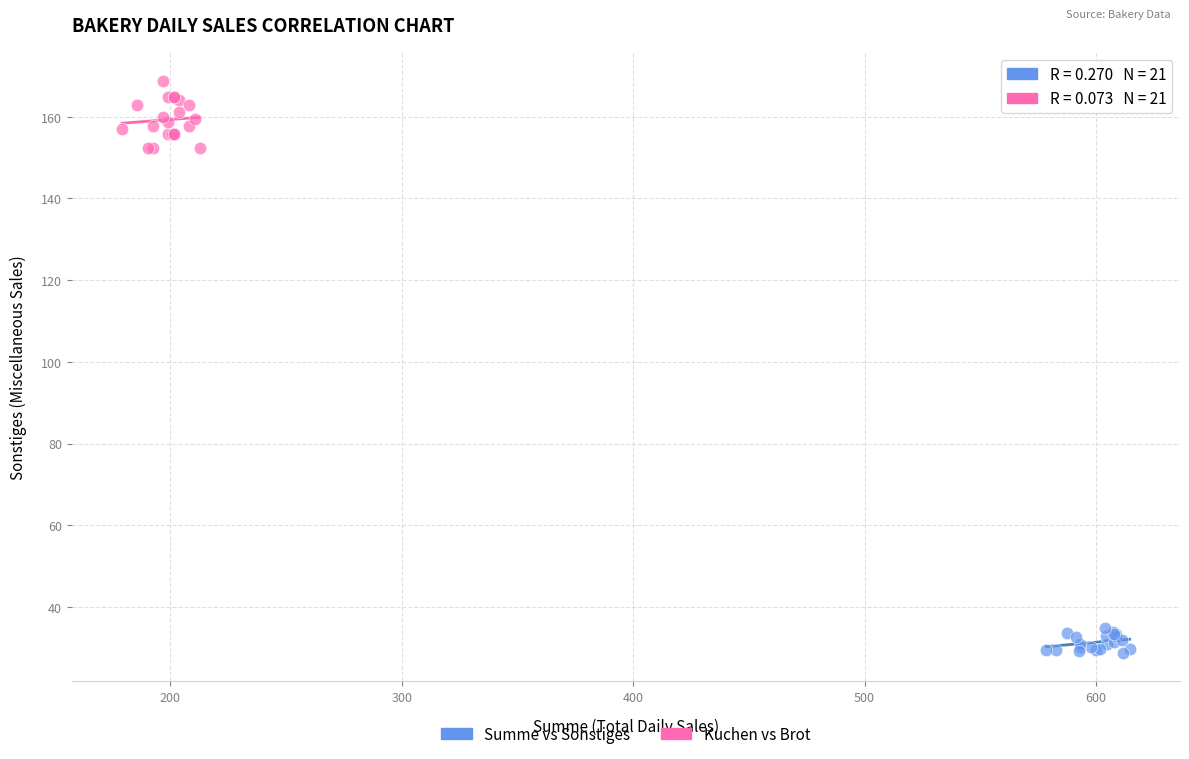

Which series reaches the maximum Y coordinate?

Kuchen vs Brot